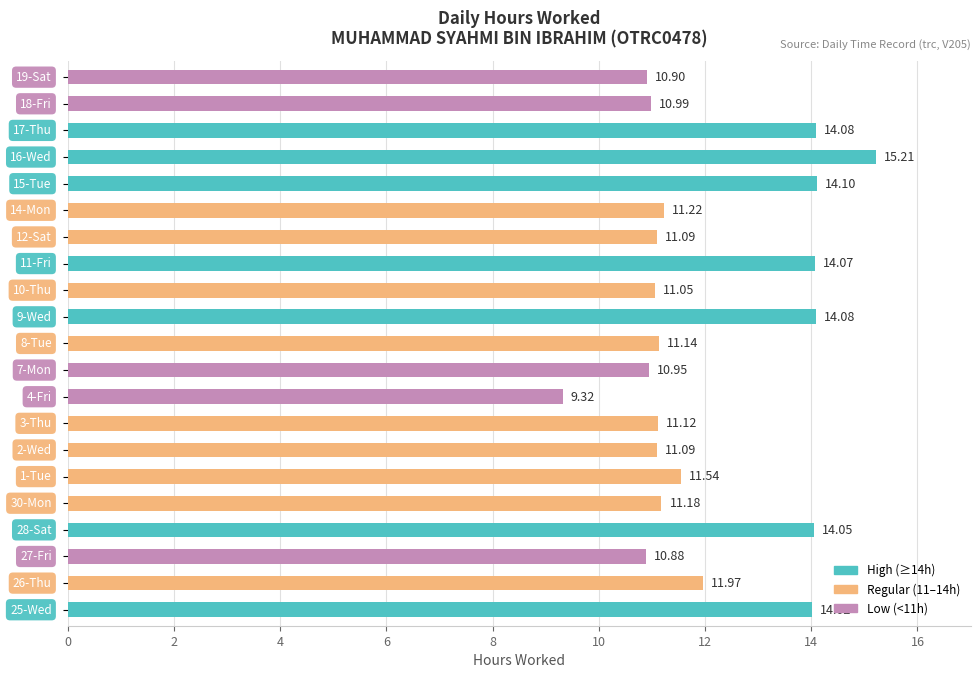

What is the sum of all values?

254.1